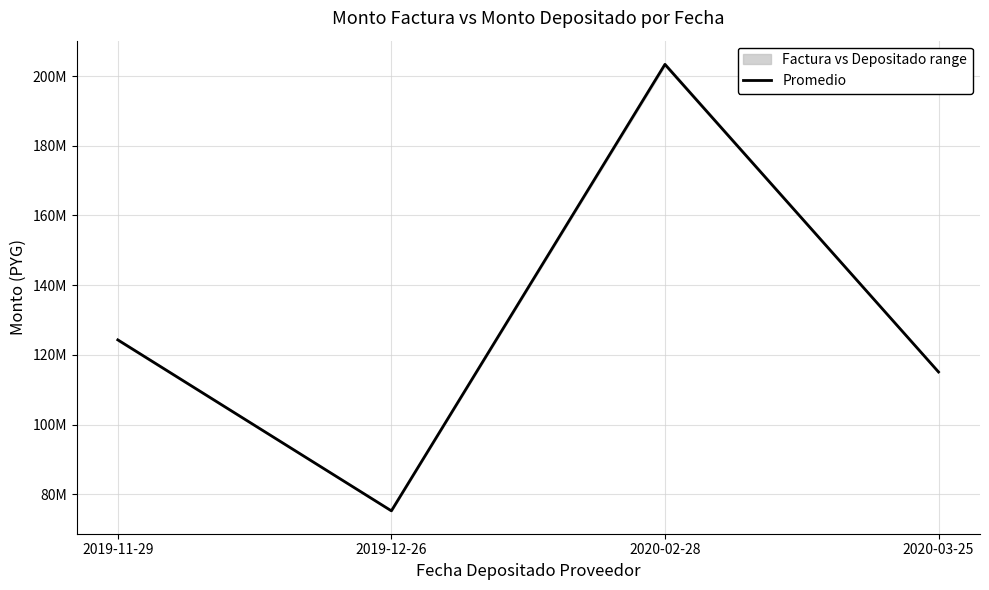

List the labels in order of value, smallest first.

2019-12-26, 2020-03-25, 2019-11-29, 2020-02-28